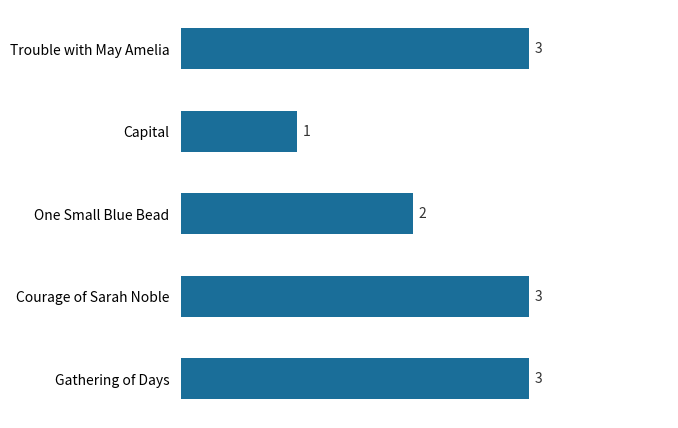

How many data points does each series have?

5